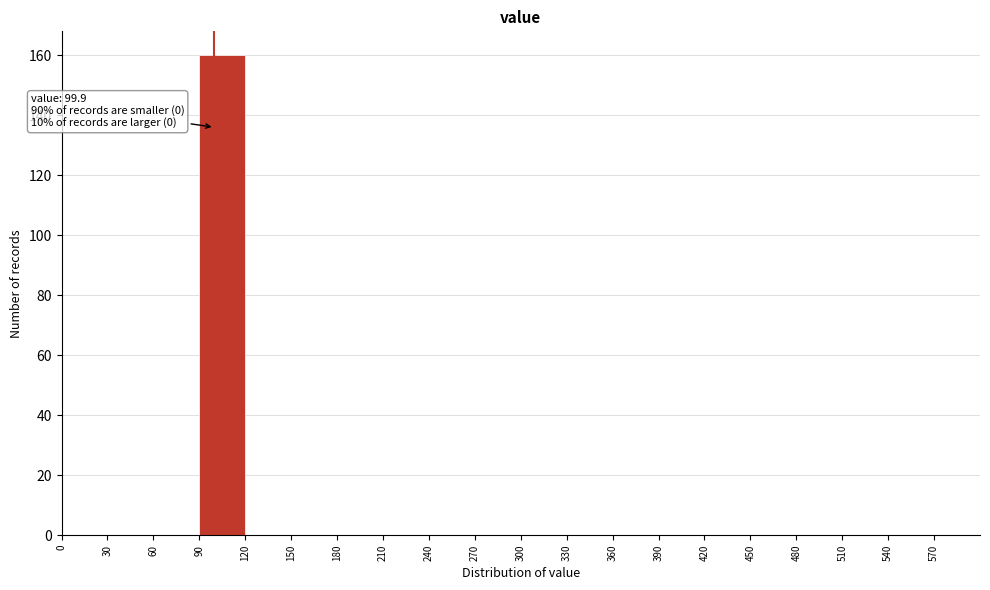

Which range on the x-axis has the tallest bar?

90 to 120